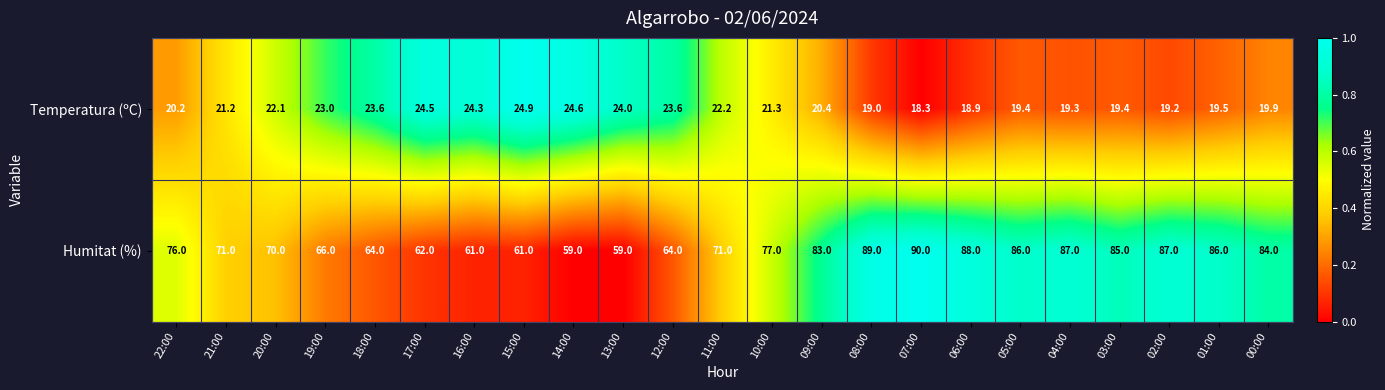

At 08:00, list the series in order from largest to smallest.

Humitat (%), Temperatura (ºC)